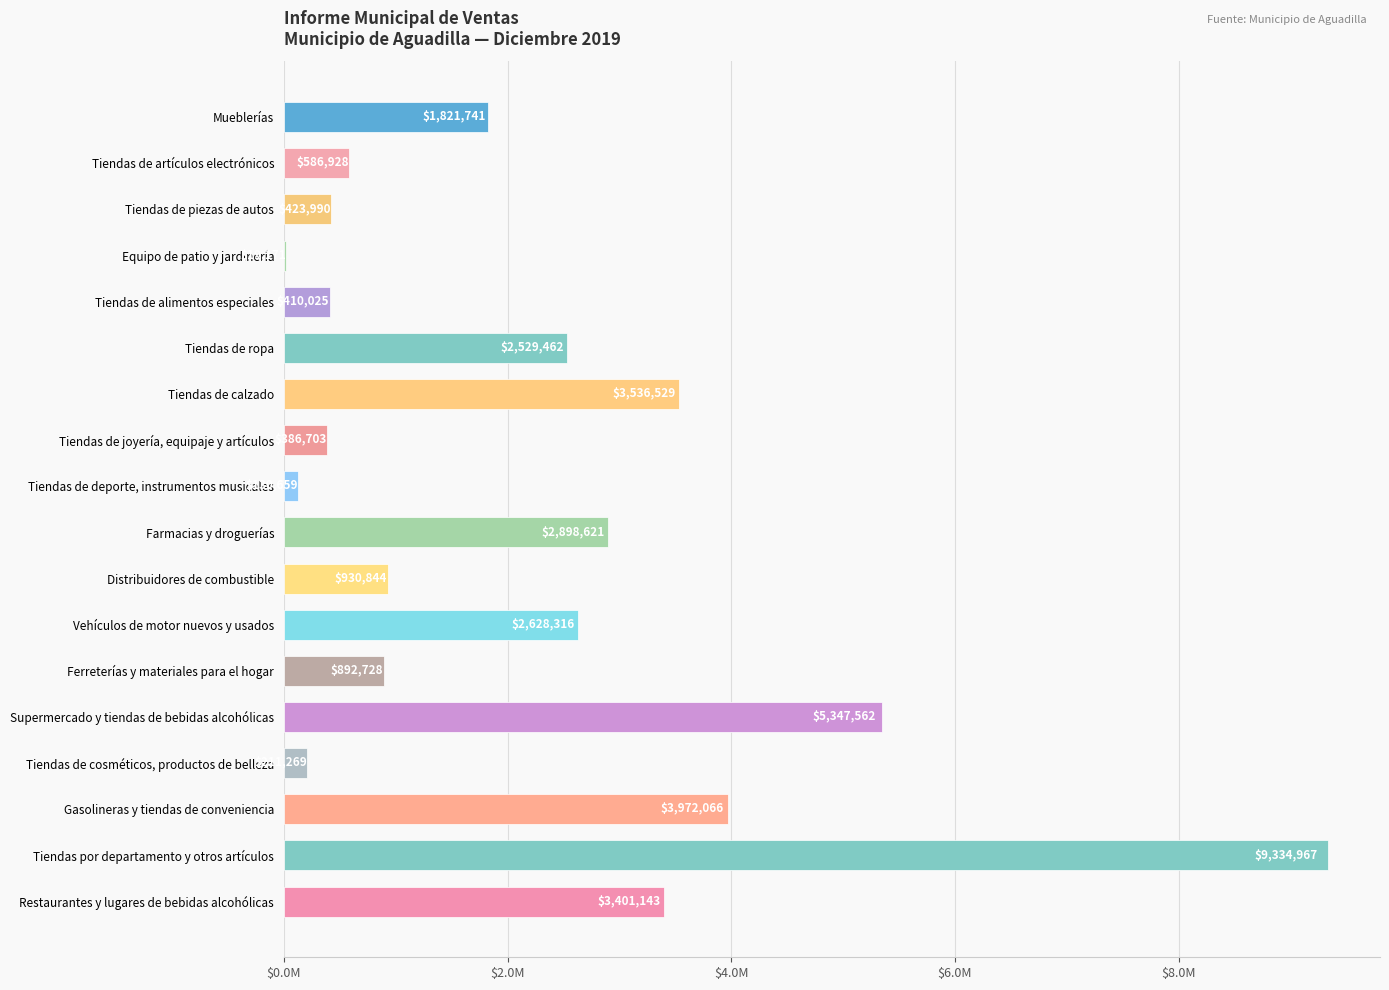

Are the bars horizontal?

Yes